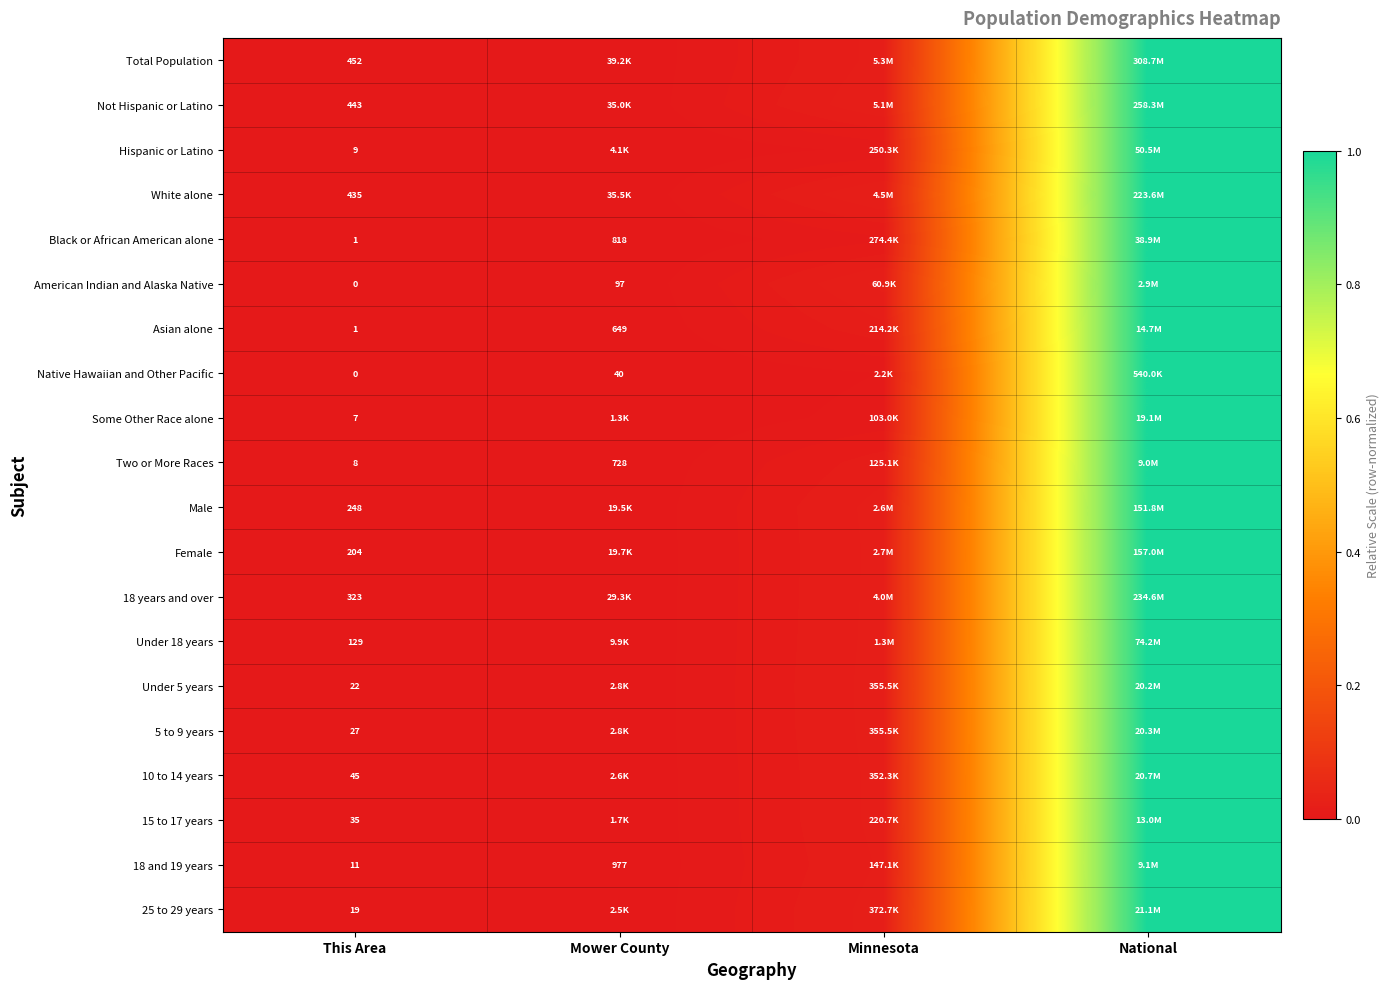

Rank the categories by Female value from lowest to highest.

This Area, Mower County, Minnesota, National